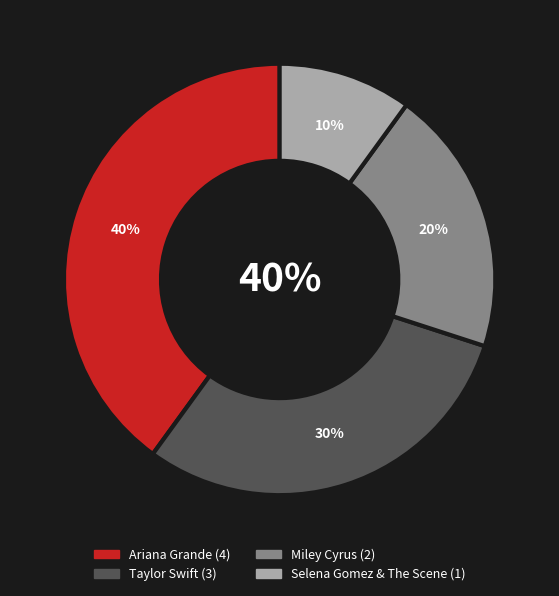

To the nearest percent, what is the average slice percentage?

25%